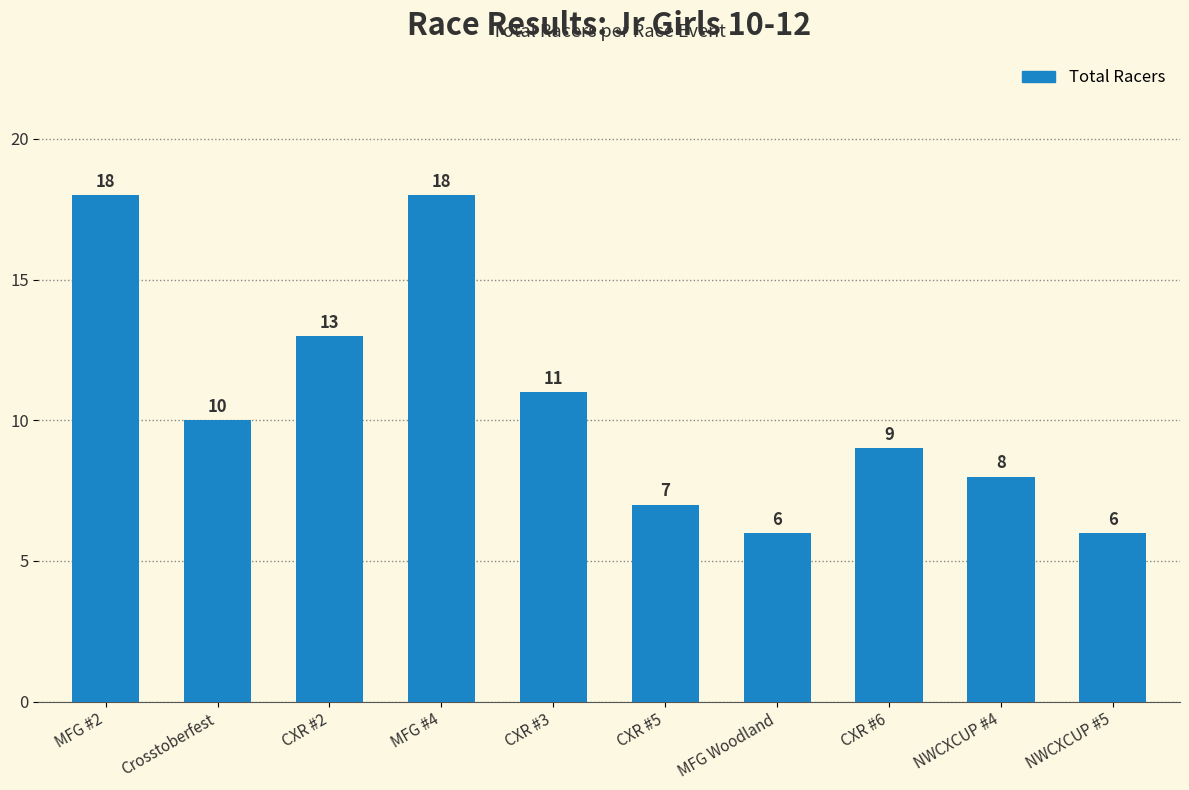

What is the difference between the values at MFG #2 and CXR #5?

11